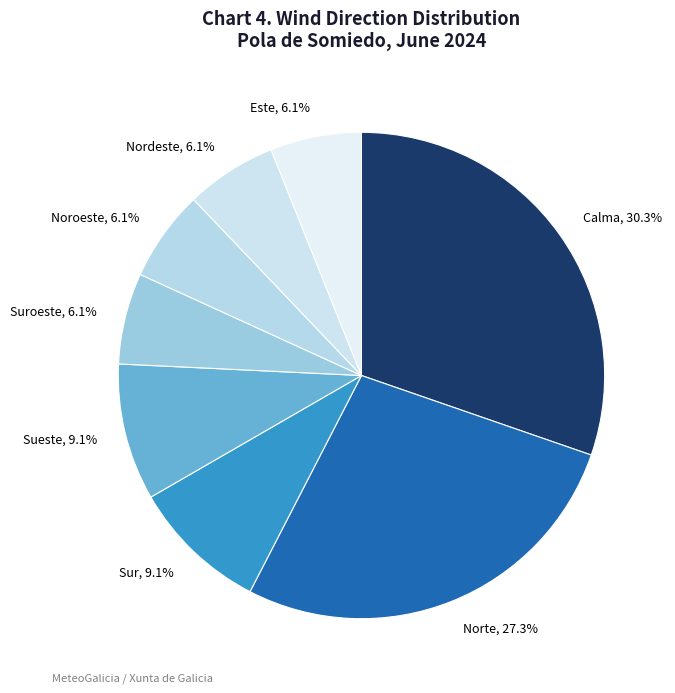

What is the largest slice in the pie chart?

Calma, 30.3%